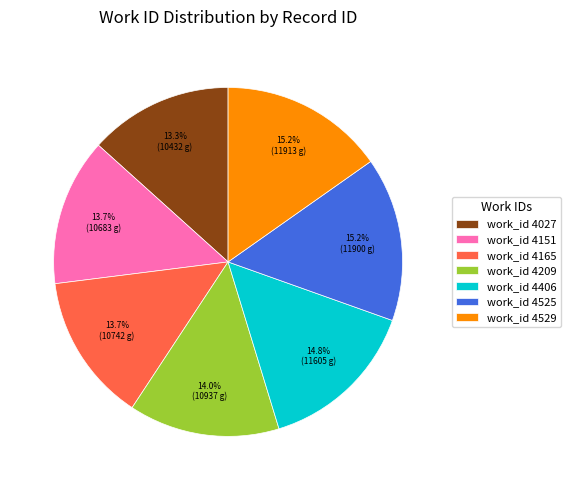

Do work_id 4151 and work_id 4209 together represent more than half of the pie?

No